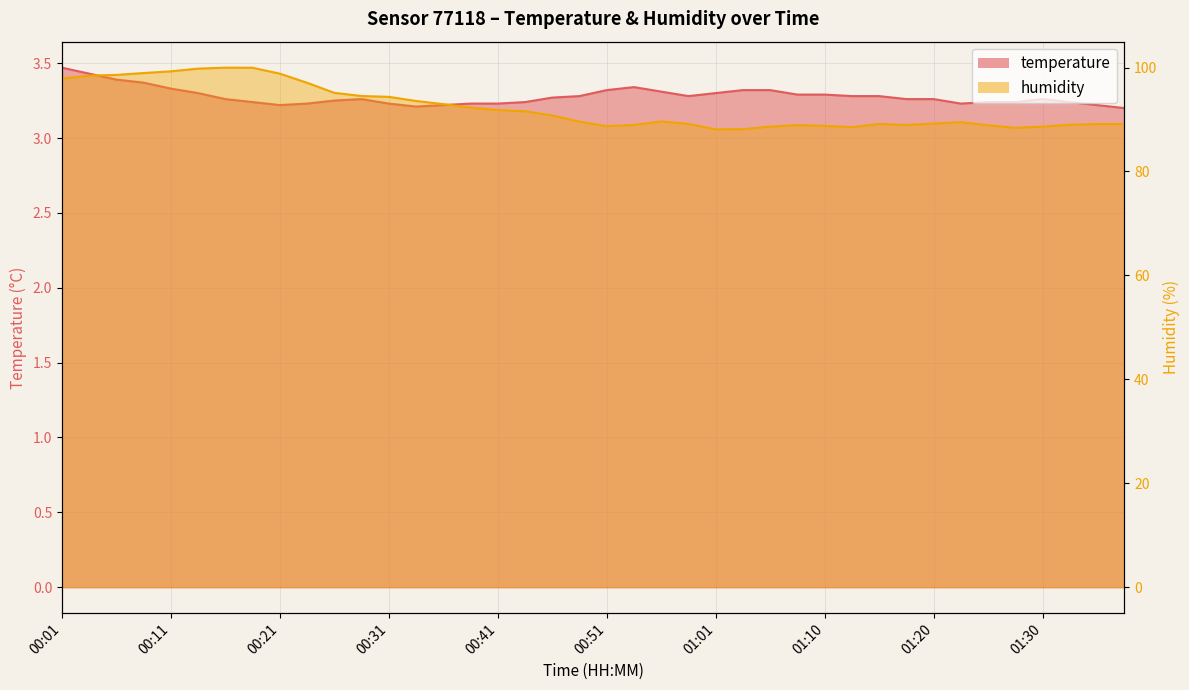

What is the maximum value shown in the chart?

100.0